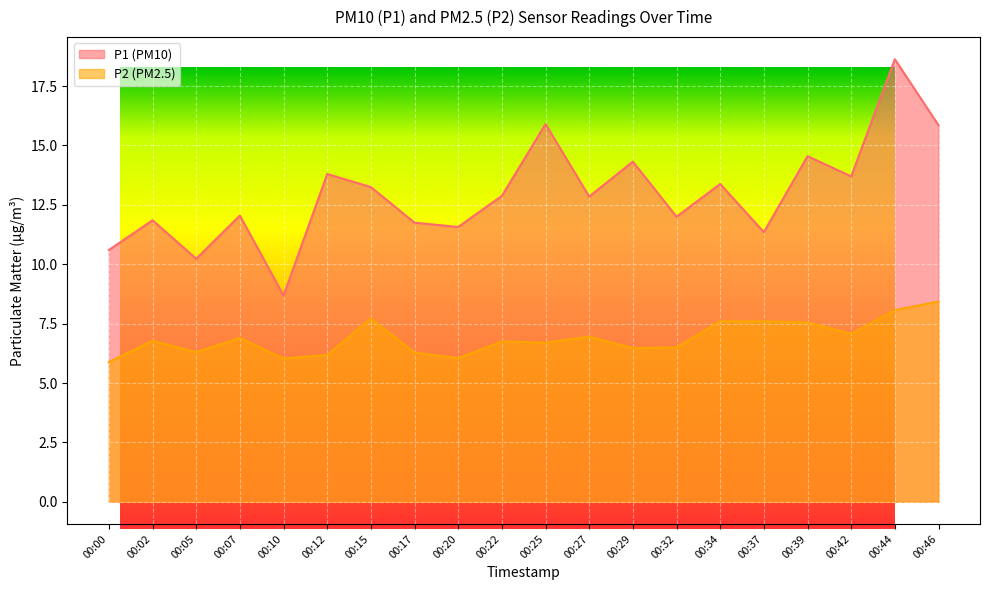

Which series has the largest total across all categories?

P1